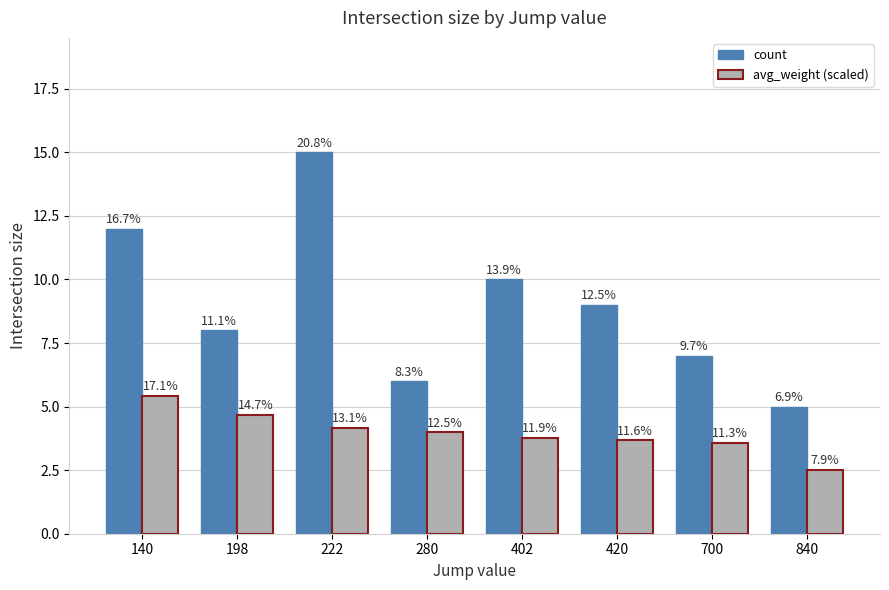

What is the minimum value for avg_weight (scaled)?

2.5